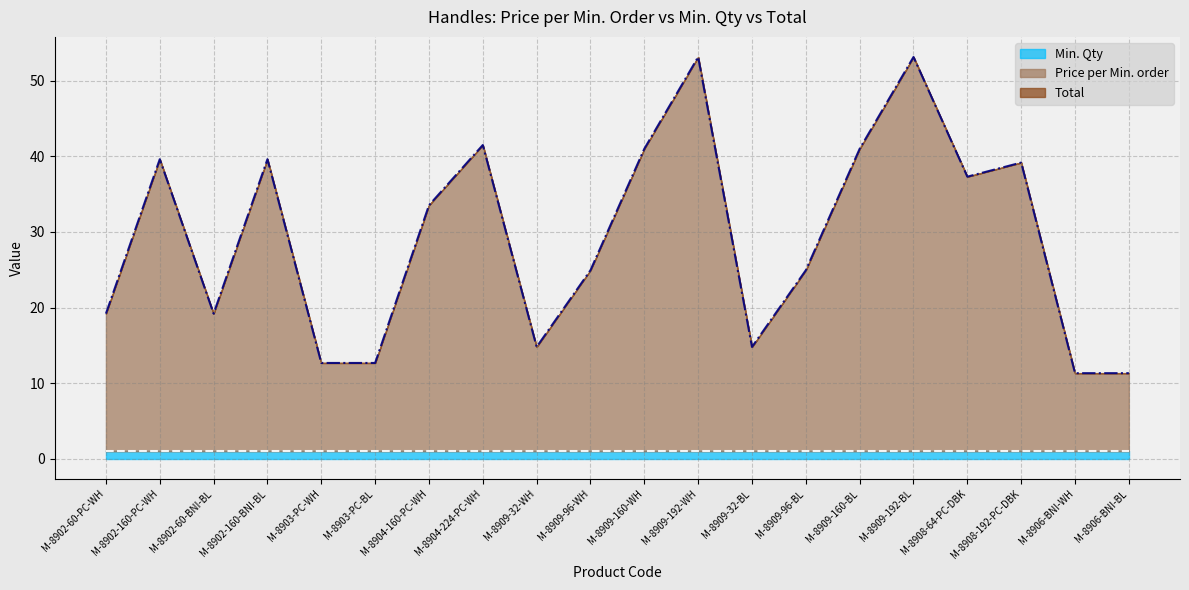

Rank the series by their maximum value, from highest to lowest.

Price per Min. order, Min. Qty, Total